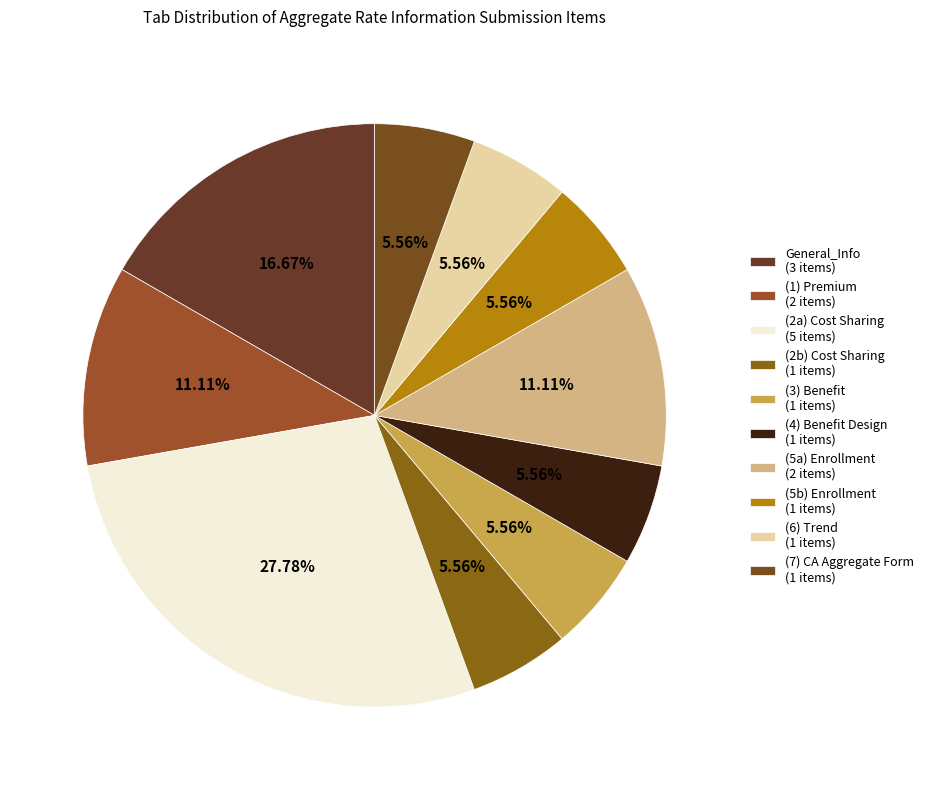

What is the change in value from (1) Premium to (4) Benefit Design?

-1